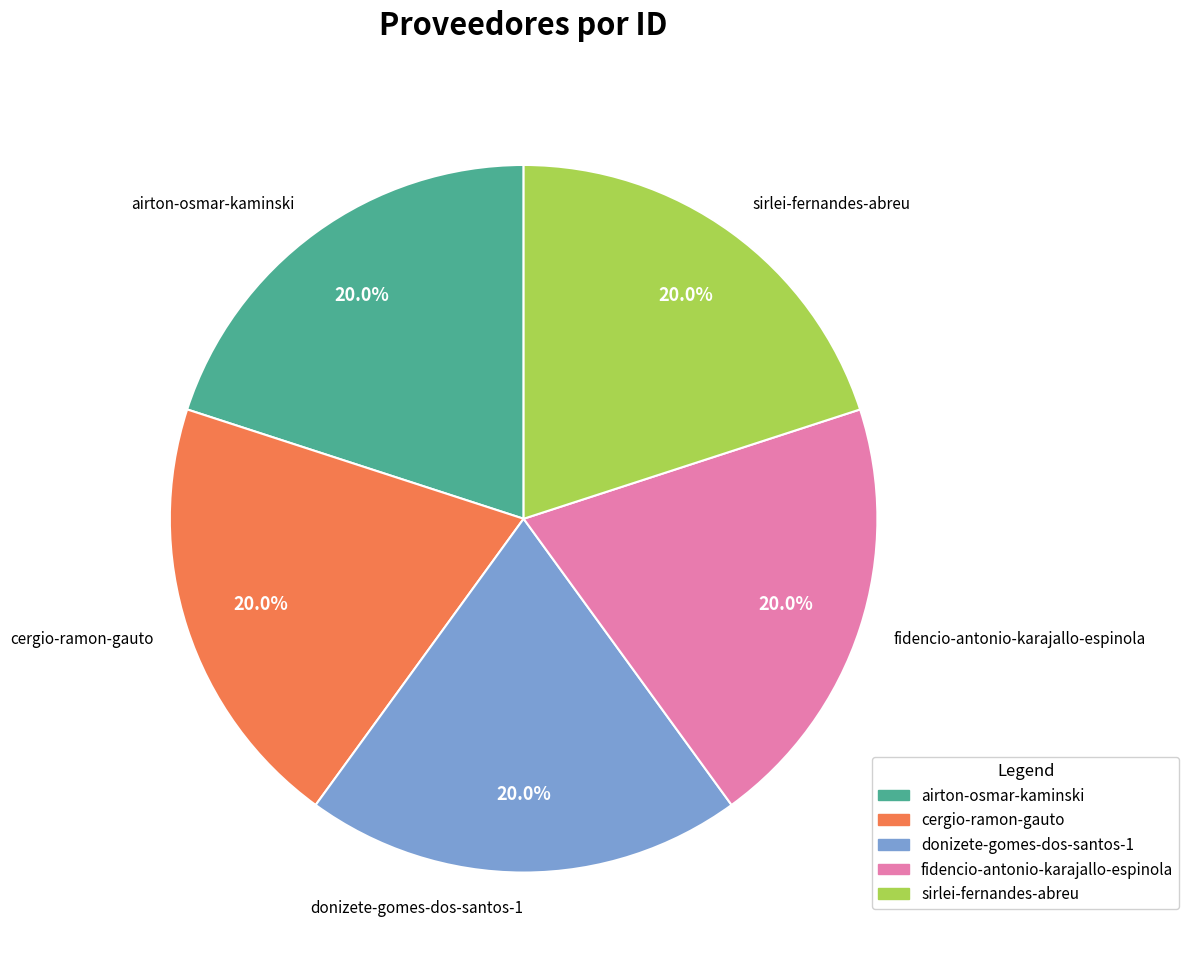

Does any single category account for the majority?

No